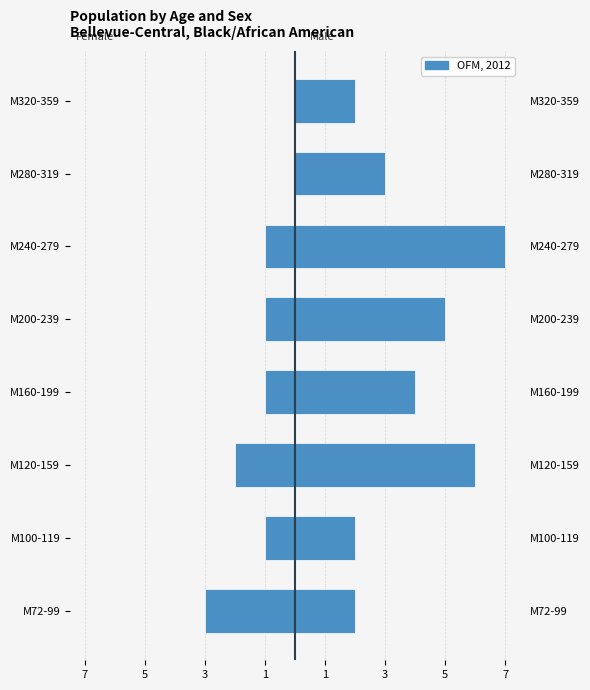

Is it true that the value at M200-239 is -1?

True